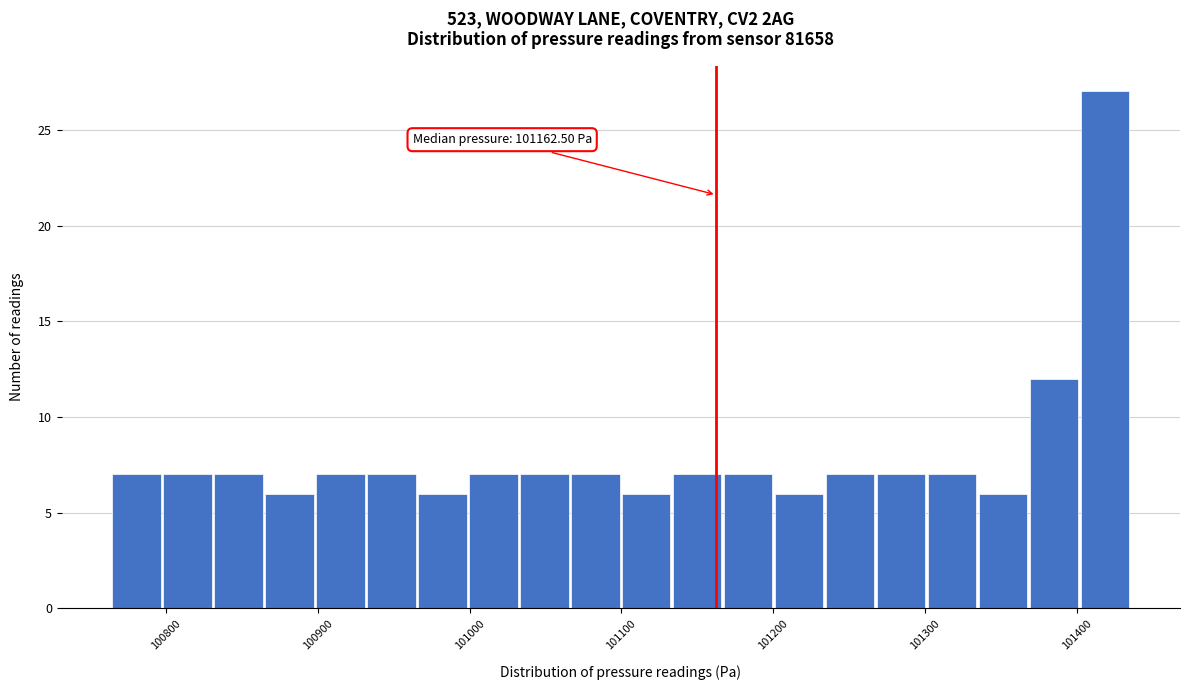

Around what value on the x-axis is the tallest bar? Give the approximate position of its centre, as read against the axis.

101420